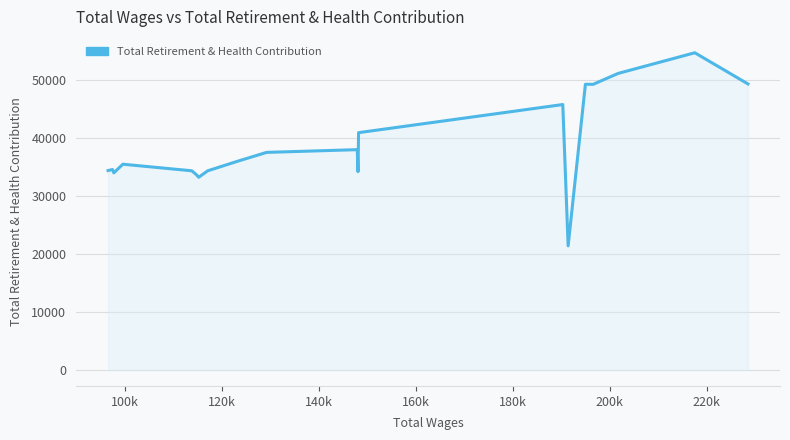

What is the difference between the maximum and minimum values?

33230